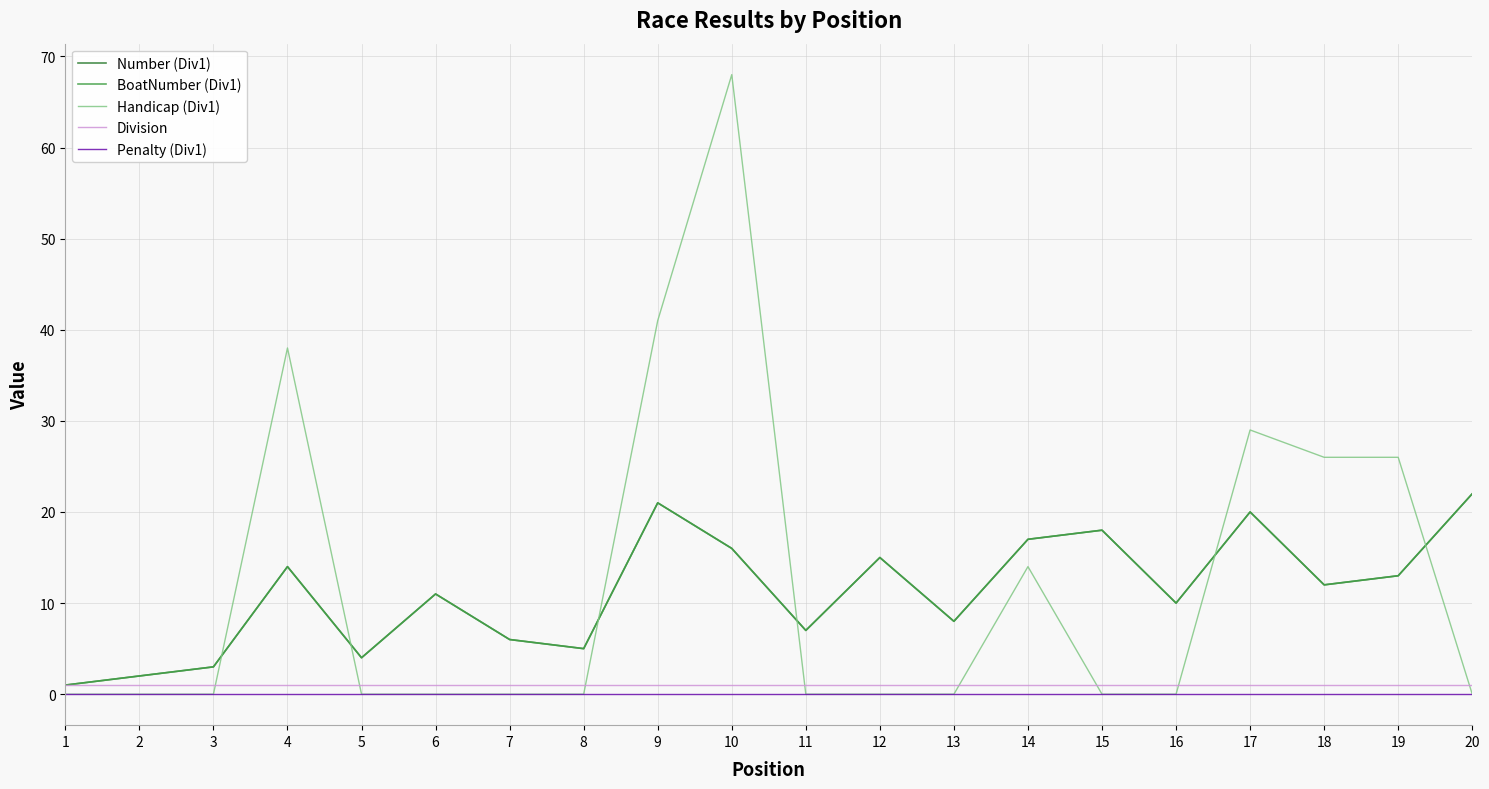

Which has a higher value, 8 or 3?

8